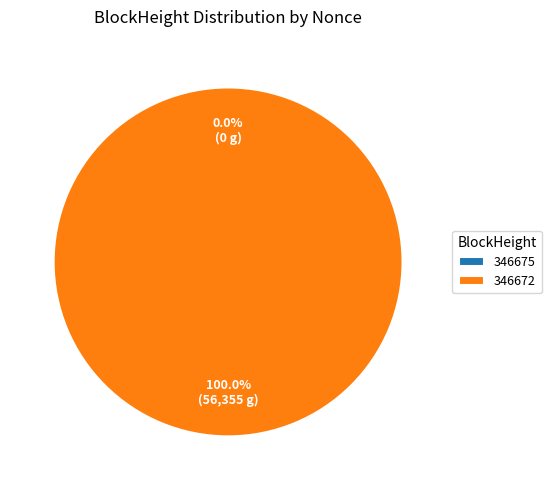

What is the smallest slice in the pie chart?

346675